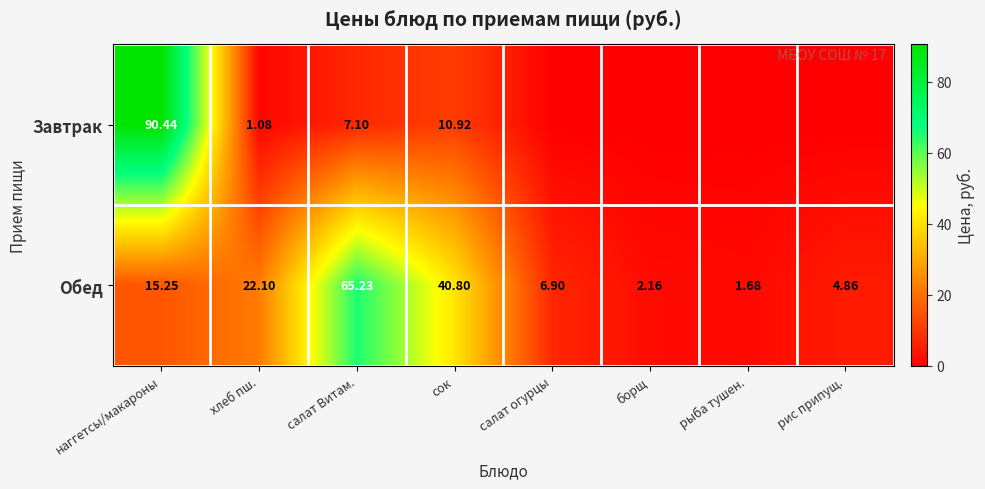

Rank the categories by Обед value from lowest to highest.

рыба тушен., борщ, рис припущ., салат огурцы, наггетсы/макароны, хлеб пш., сок, салат Витам.